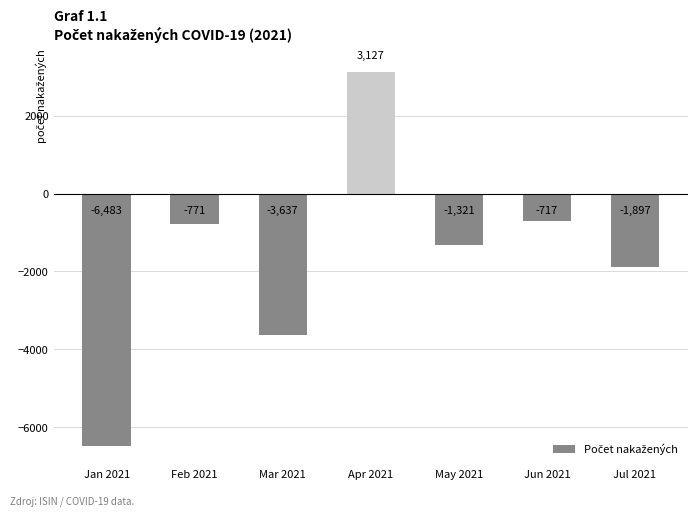

What is the change in value from Apr 2021 to May 2021?

-4448